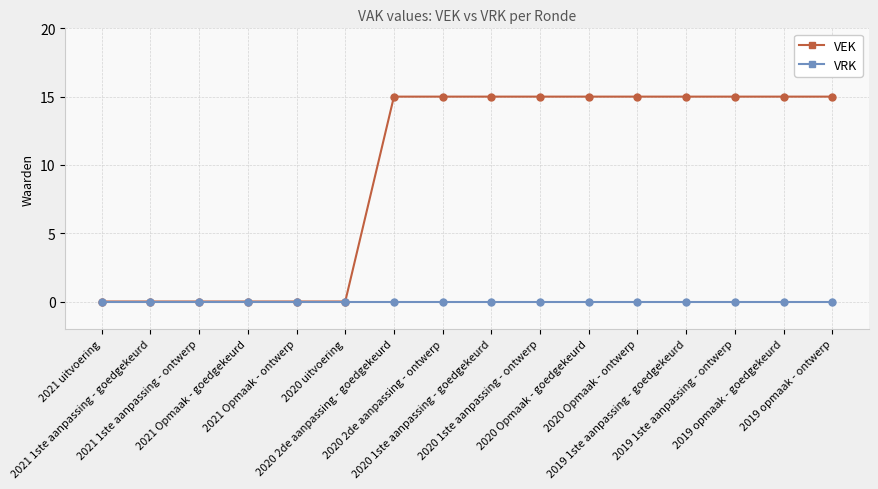

List the series in order of their peak value, highest first.

VEK, VRK